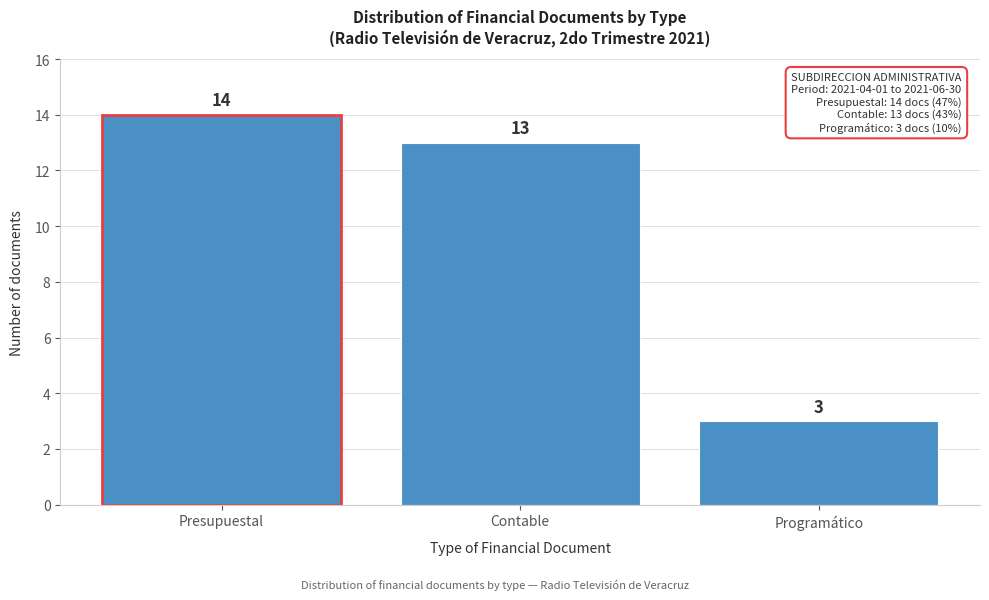

Reading right to left, list all the values displayed in this chart.

Programático=3	Contable=13	Presupuestal=14